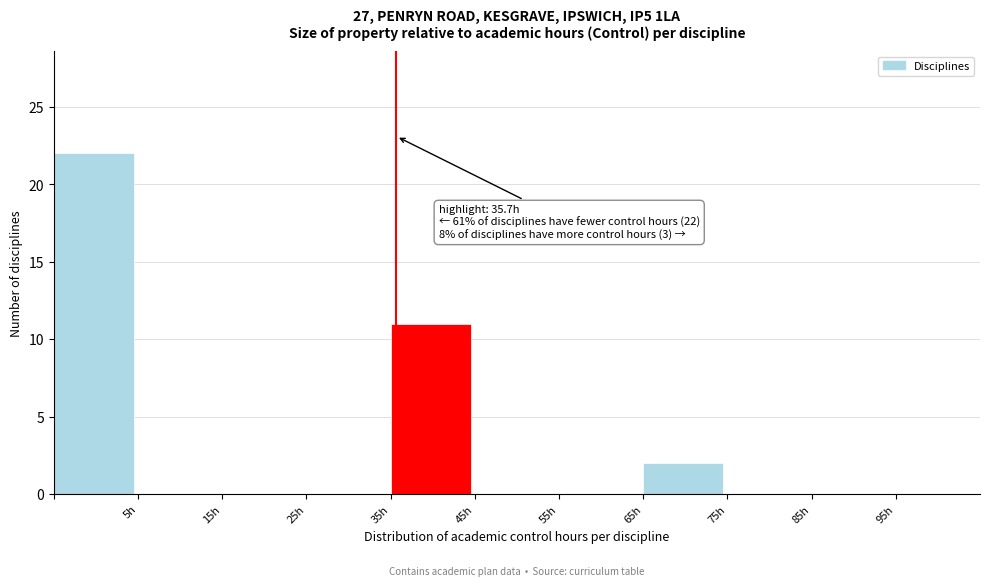

Which range on the x-axis has the tallest bar?

-5 to 5